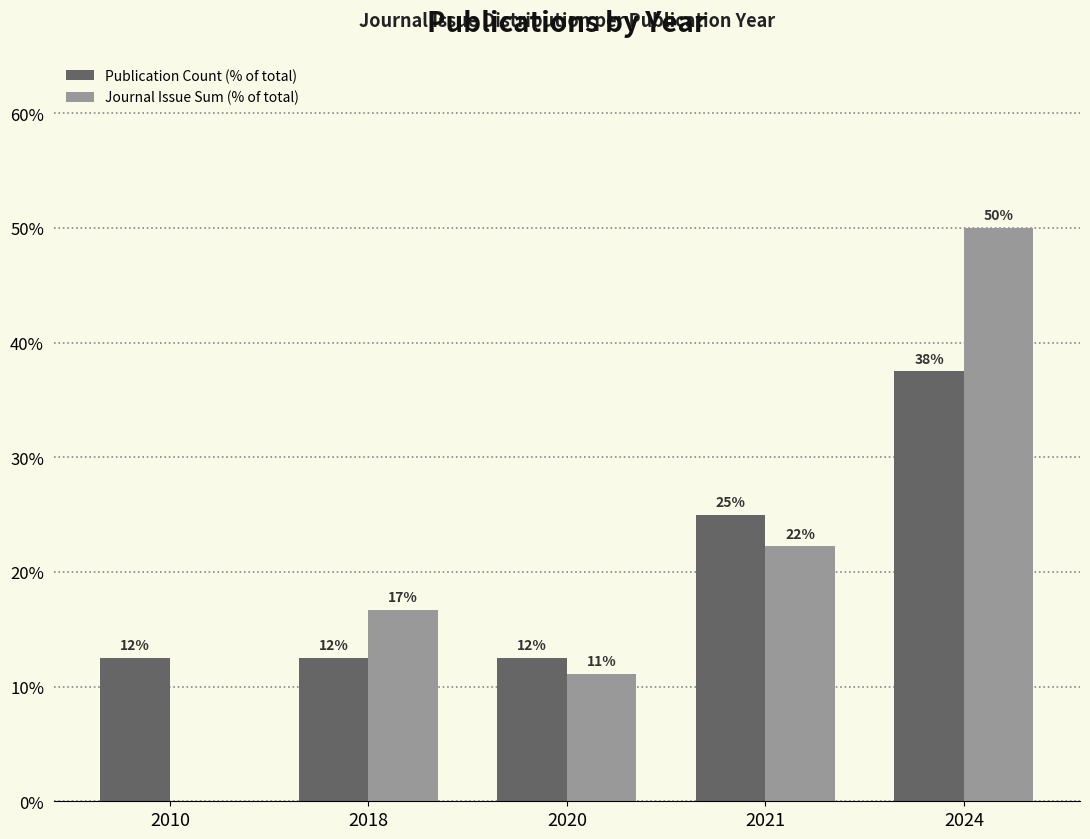

How many groups of bars are there?

5